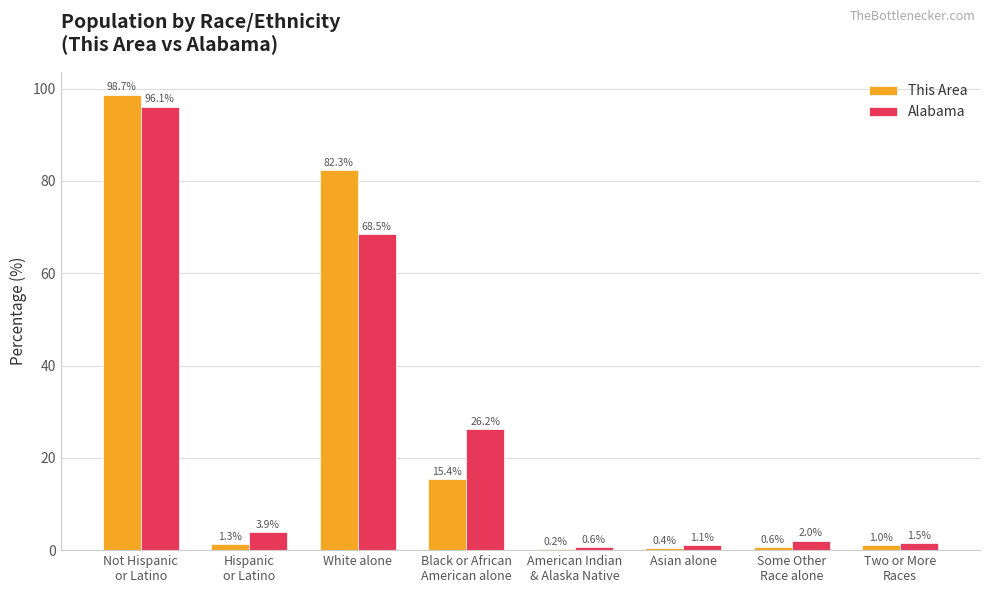

Which label corresponds to the largest value in the chart?

Not Hispanic
or Latino